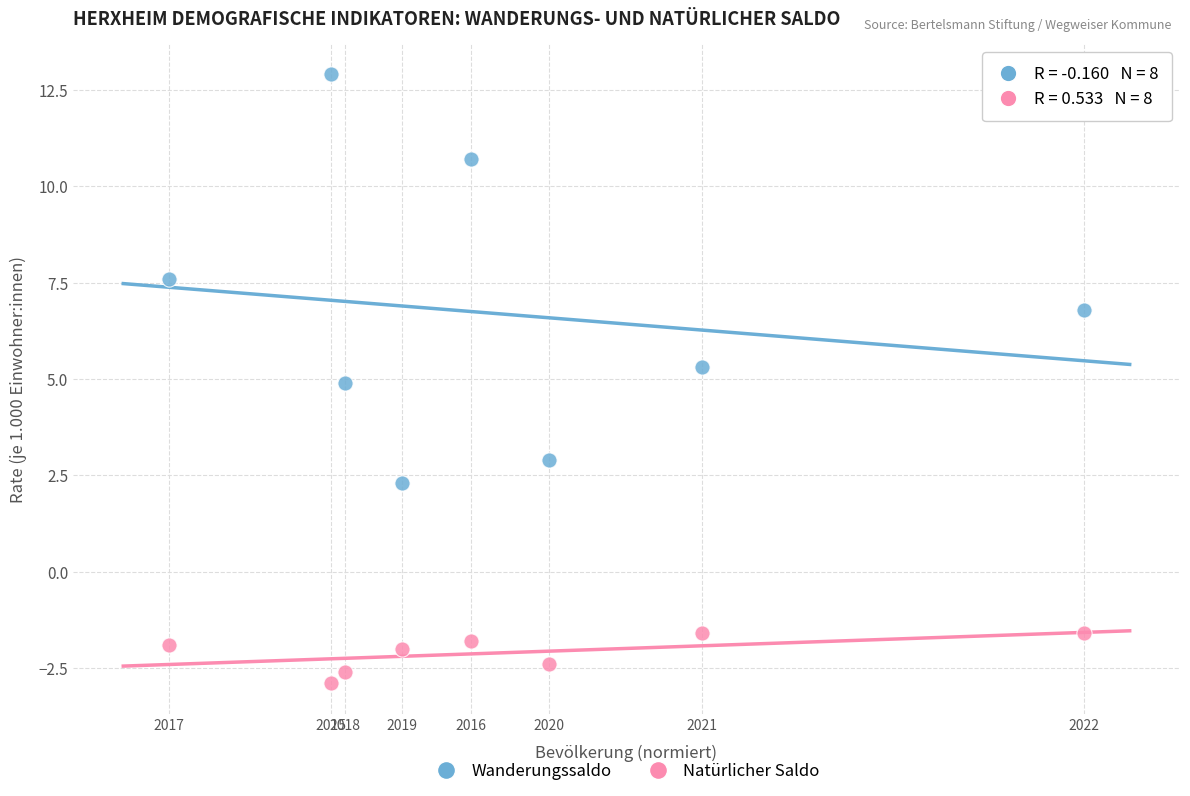

What are all the series names shown in the legend?

Wanderungssaldo, Natürlicher Saldo